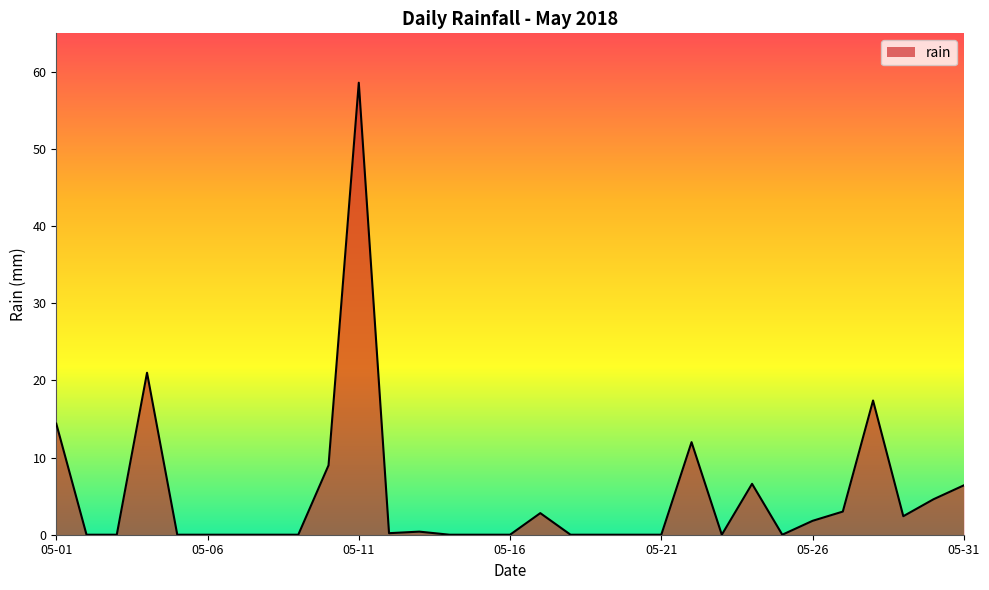

What is the difference between the maximum and minimum values?

58.6